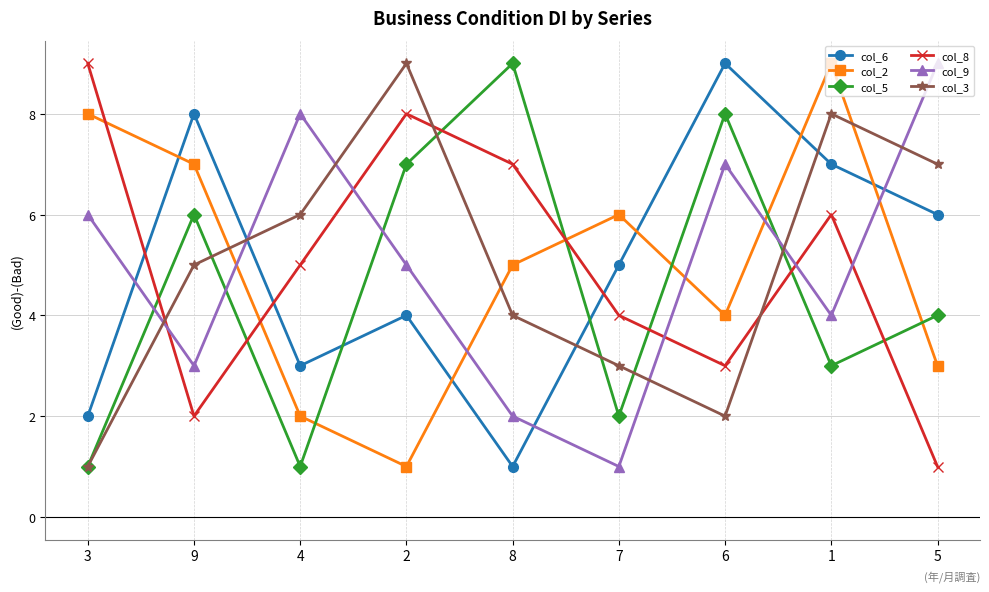

Is it true that col_2 equals 7 at 9?

True